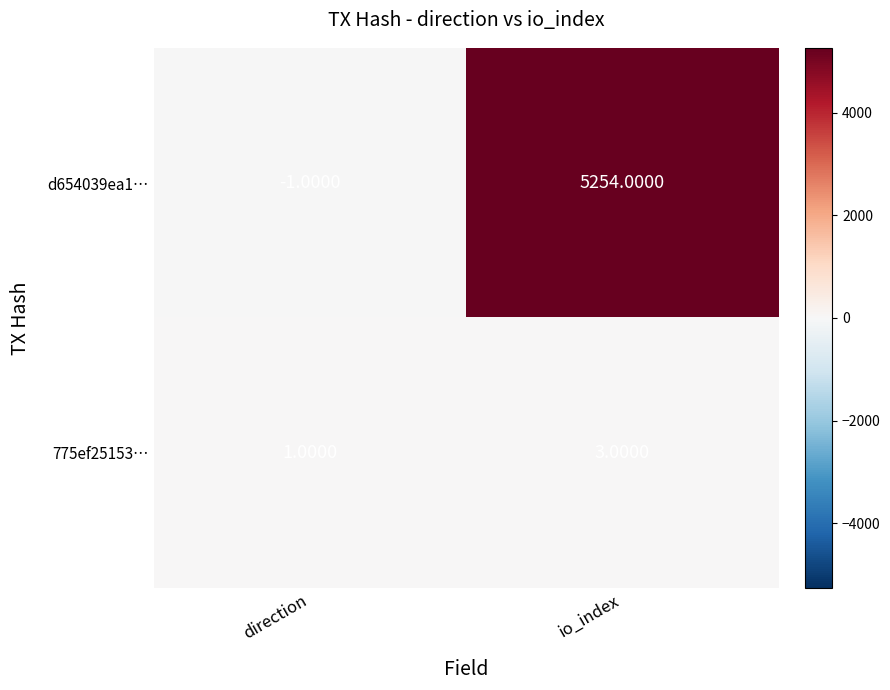

Which category has the highest value across all series?

io_index